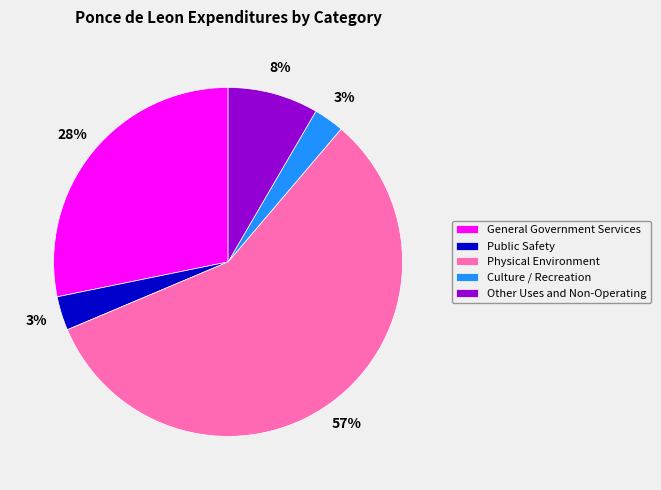

Count the number of slices in the pie.

5